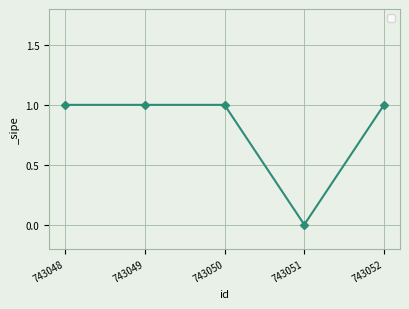

What is the value of the 2nd point from the left?

1